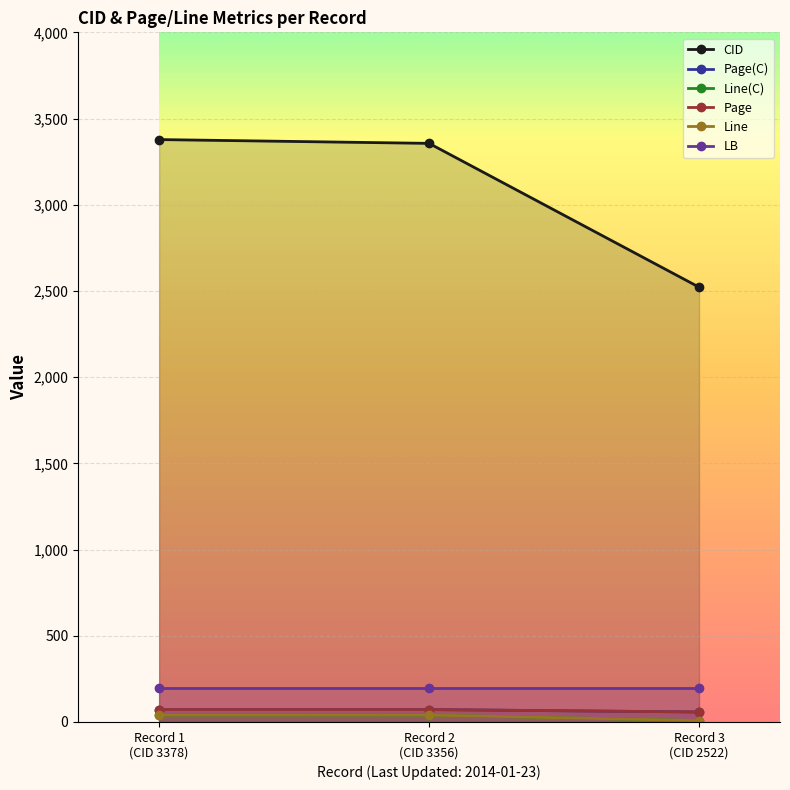

How many categories are shown in the chart?

3